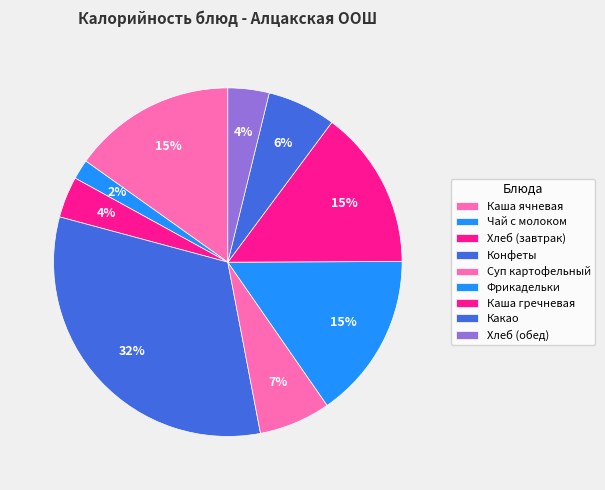

Which category has the biggest portion of the pie?

Конфеты